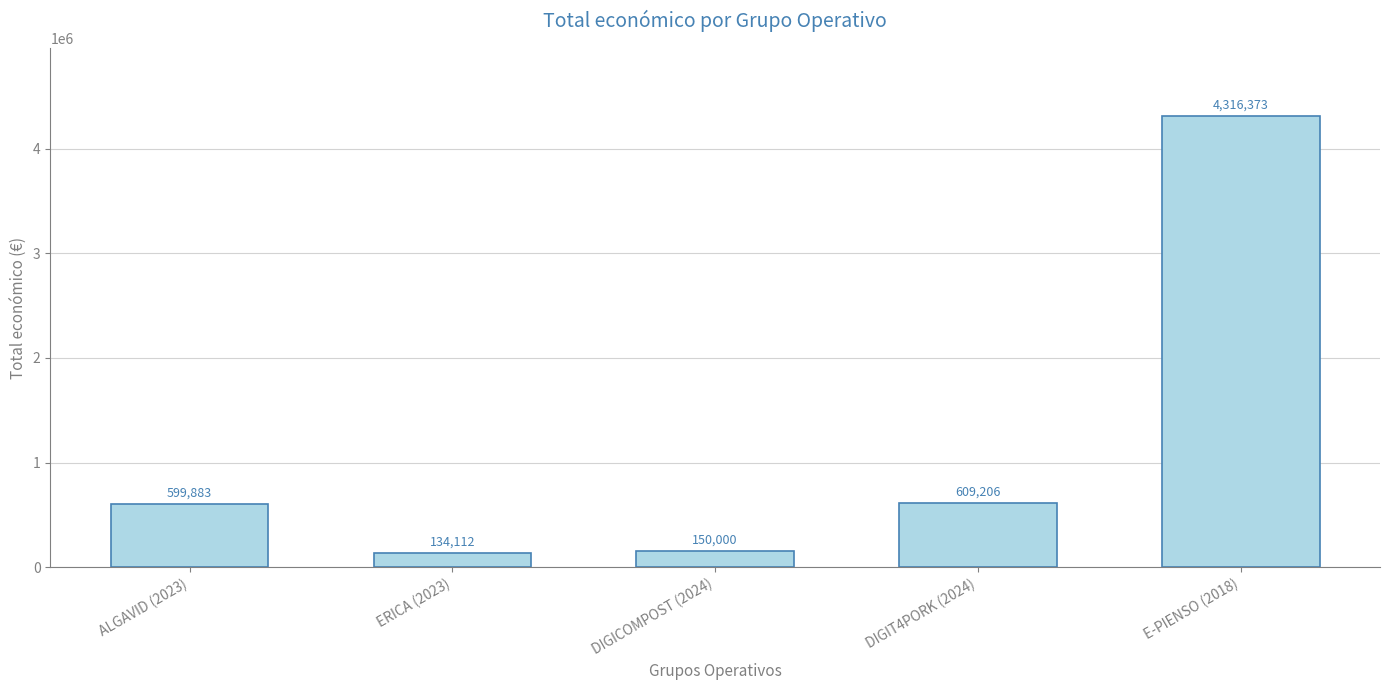

List the labels in order of value, smallest first.

ERICA (2023), DIGICOMPOST (2024), ALGAVID (2023), DIGIT4PORK (2024), E-PIENSO (2018)